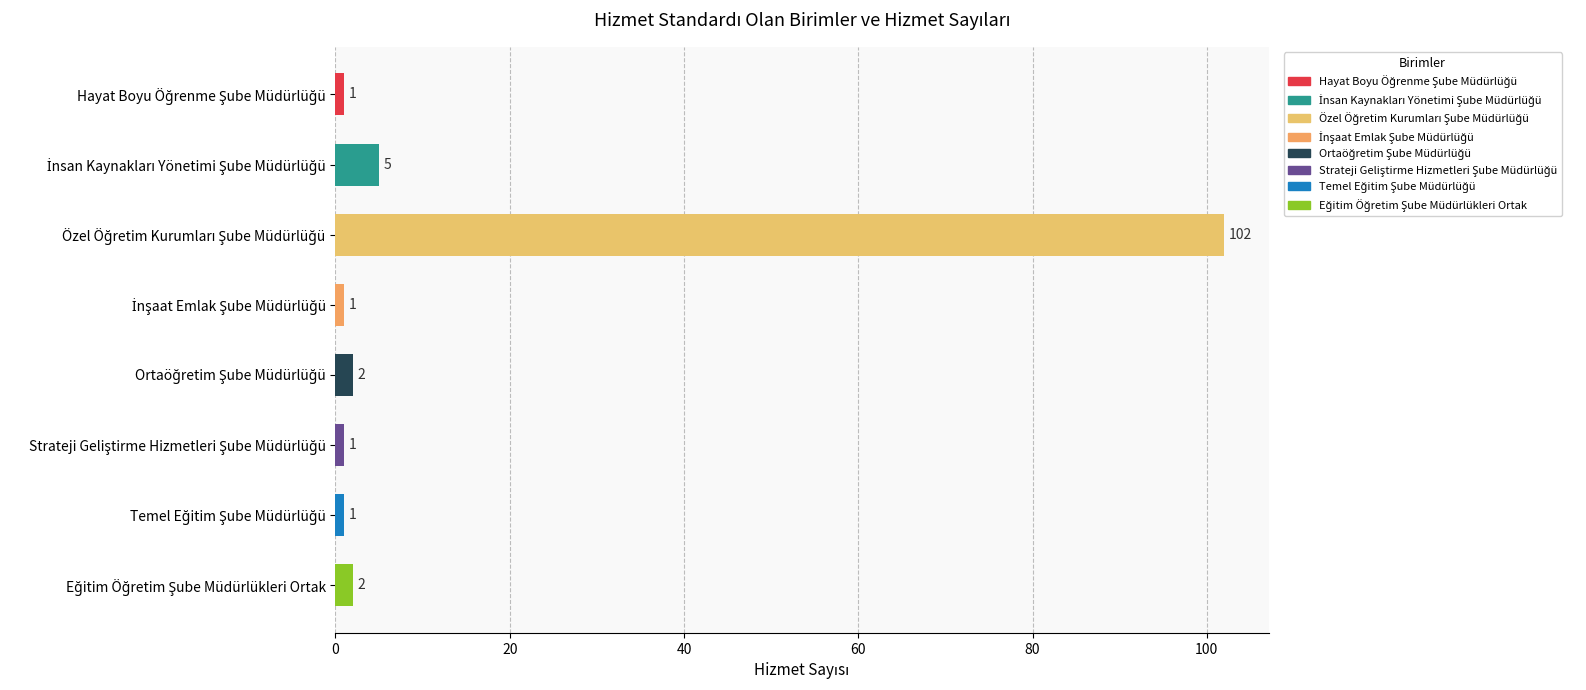

What is the value of the 3rd bar from the top?

102